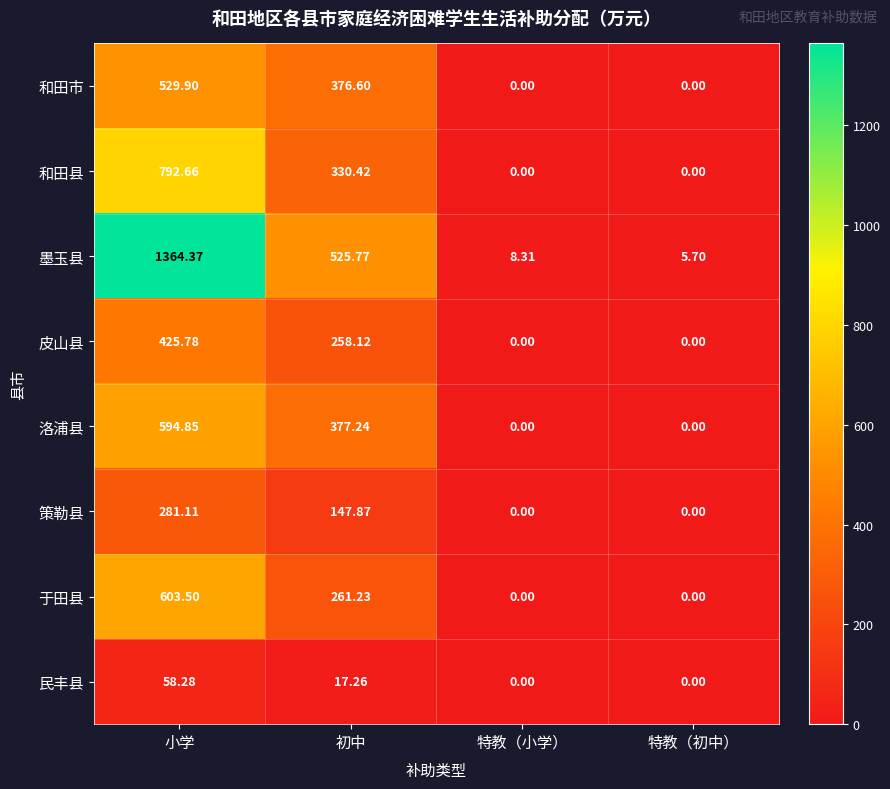

Count the number of categories in the chart.

4